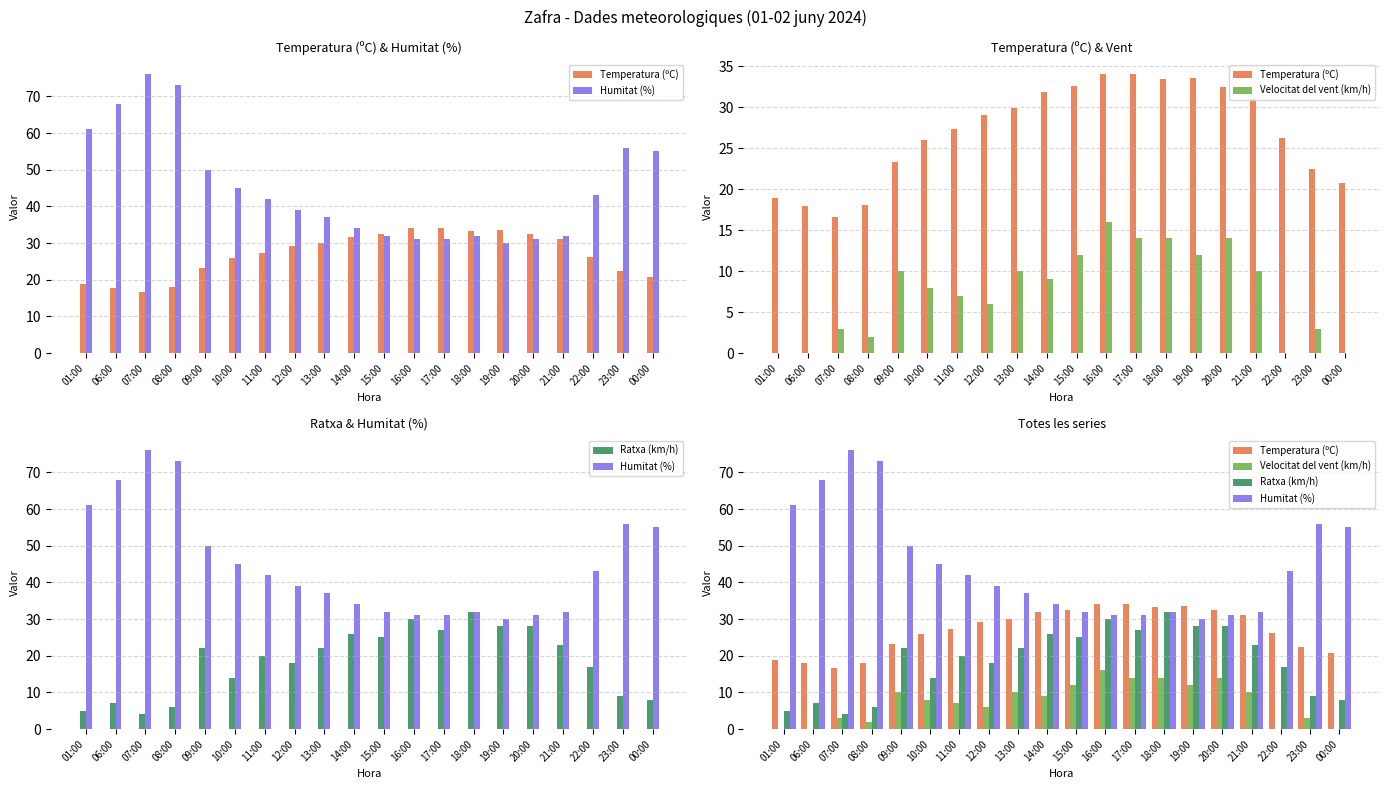

How many bars are there in total?

80